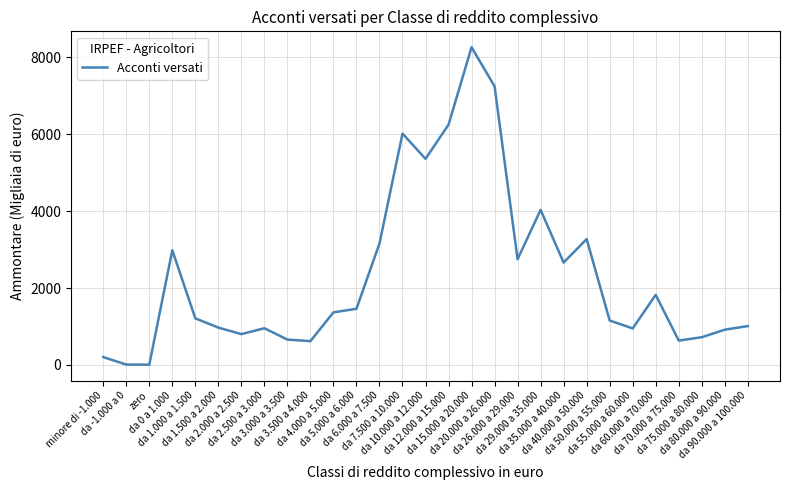

Does the chart display data point markers on the line(s)?

No